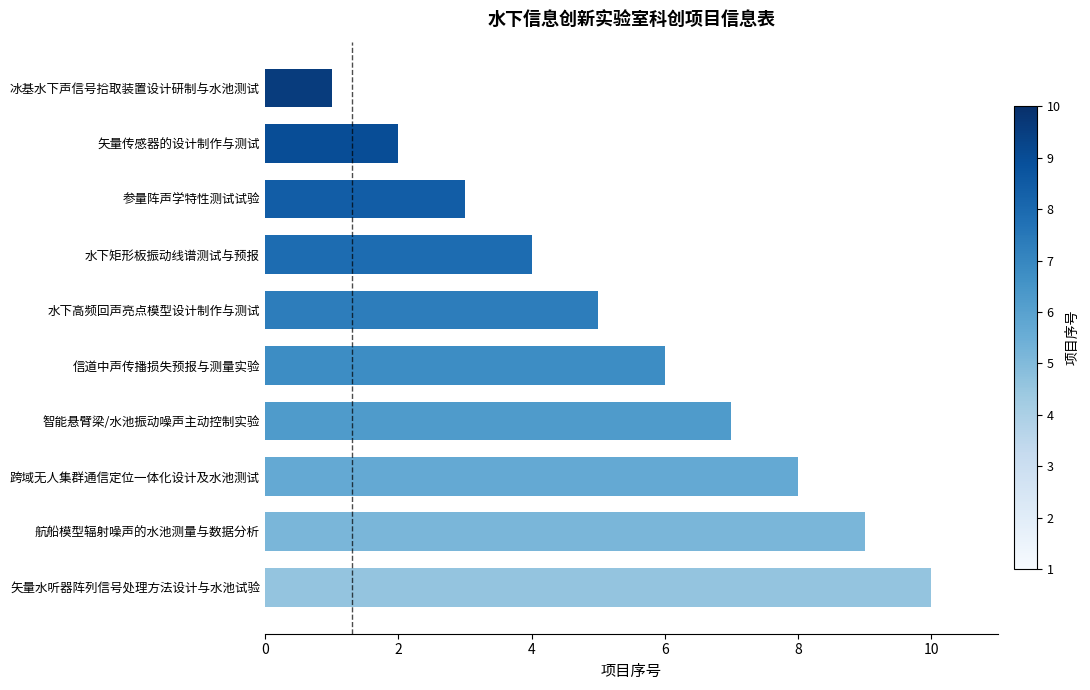

Reading bottom to top, what are all the values shown in this chart?

10	9	8	7	6	5	4	3	2	1